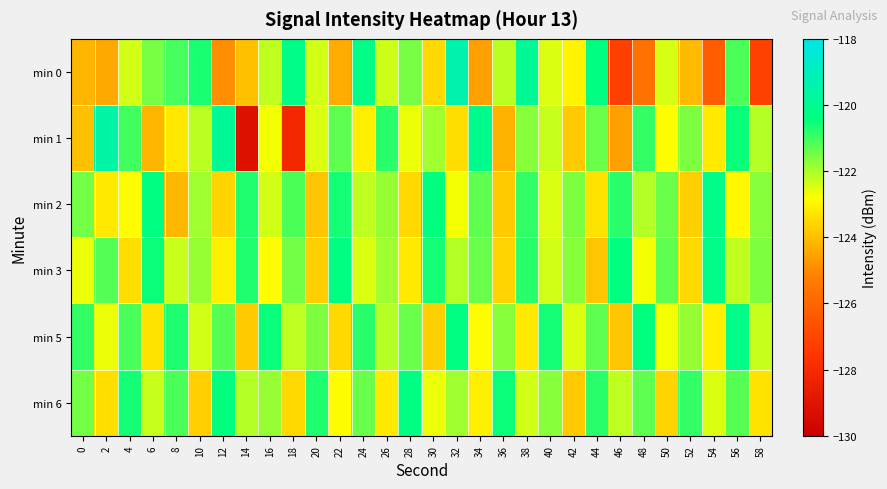

Reading right to left, transcribe all the data shown in this chart.

min 0: 58=-127.1	56=-121.1	54=-126.3	52=-124.1	50=-122.4	48=-125.6	46=-127.2	44=-120.3	42=-123.0	40=-122.5	38=-119.8	36=-122.2	34=-124.6	32=-119.3	30=-123.5	28=-121.5	26=-122.3	24=-120.2	22=-124.4	20=-122.4	18=-120.2	16=-122.2	14=-124.0	12=-124.9	10=-120.6	8=-121.1	6=-121.6	4=-122.4	2=-124.4	0=-124.2
min 1: 58=-122.1	56=-120.5	54=-123.2	52=-121.6	50=-122.8	48=-120.9	46=-124.6	44=-121.4	42=-123.8	40=-122.3	38=-121.7	36=-124.2	34=-120.1	32=-123.4	30=-121.9	28=-122.6	26=-120.8	24=-123.1	22=-121.3	20=-122.5	18=-128.1	16=-122.7	14=-129.2	12=-119.8	10=-122.1	8=-123.2	6=-124.2	4=-121.0	2=-119.5	0=-124.0
min 2: 58=-121.7	56=-122.9	54=-120.2	52=-123.7	50=-121.4	48=-122.1	46=-120.8	44=-123.3	42=-121.6	40=-122.5	38=-120.9	36=-123.8	34=-121.3	32=-122.7	30=-120.4	28=-123.5	26=-121.8	24=-122.2	22=-120.6	20=-123.9	18=-121.1	16=-122.4	14=-120.7	12=-123.6	10=-121.9	8=-124.1	6=-120.3	4=-122.8	2=-123.2	0=-121.5
min 3: 58=-121.6	56=-122.2	54=-120.2	52=-123.5	50=-121.3	48=-122.7	46=-120.4	44=-123.9	42=-121.7	40=-122.4	38=-120.8	36=-123.6	34=-121.4	32=-122.1	30=-120.6	28=-123.2	26=-121.9	24=-122.5	22=-120.3	20=-123.7	18=-121.5	16=-122.8	14=-120.7	12=-123.1	10=-121.8	8=-122.3	6=-120.5	4=-123.4	2=-121.2	0=-122.6
min 5: 58=-122.3	56=-120.2	54=-123.1	52=-121.8	50=-122.7	48=-120.4	46=-123.9	44=-121.3	42=-122.5	40=-120.6	38=-123.2	36=-121.7	34=-122.8	32=-120.3	30=-123.7	28=-121.4	26=-122.1	24=-120.8	22=-123.5	20=-121.6	18=-122.2	16=-120.5	14=-123.8	12=-121.2	10=-122.4	8=-120.7	6=-123.3	4=-121.1	2=-122.6	0=-120.9
min 6: 58=-123.3	56=-121.2	54=-122.5	52=-120.9	50=-123.6	48=-121.3	46=-122.2	44=-120.8	42=-123.8	40=-121.7	38=-122.4	36=-120.5	34=-123.1	32=-121.9	30=-122.6	28=-120.3	26=-123.2	24=-121.4	22=-122.8	20=-120.7	18=-123.5	16=-121.8	14=-122.1	12=-120.4	10=-123.7	8=-121.1	6=-122.3	4=-120.6	2=-123.4	0=-121.5